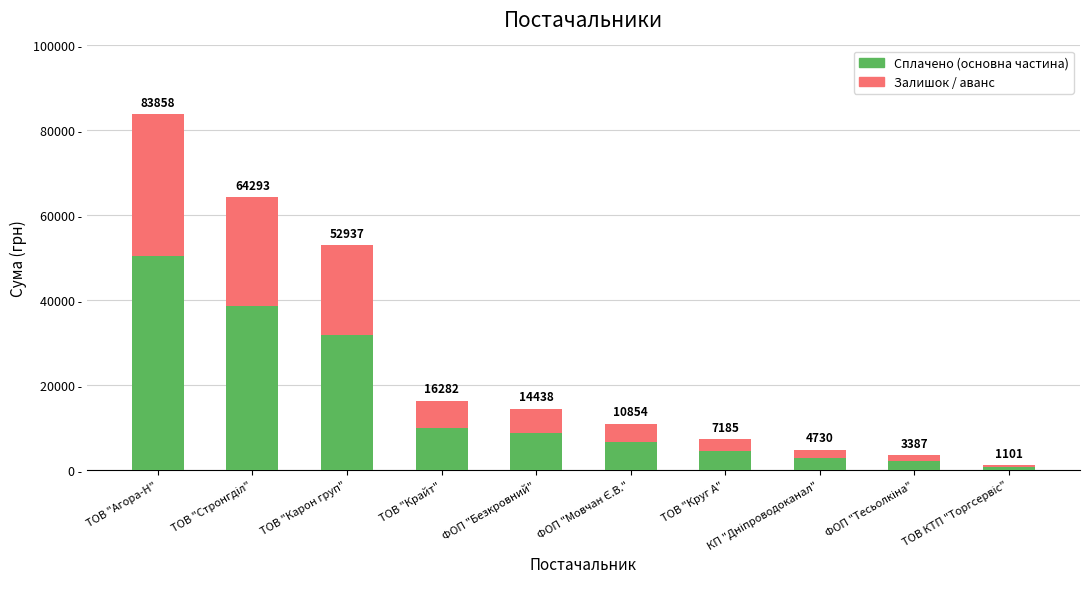

What position from the right is ТОВ "Крайт"?

7